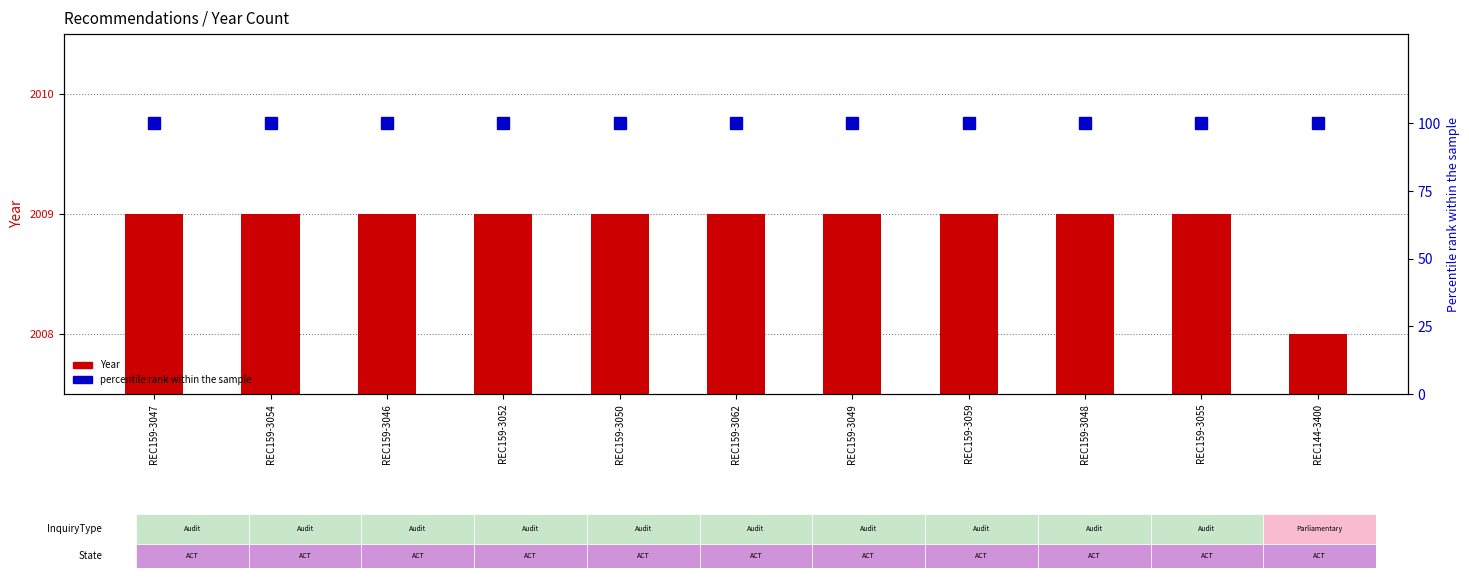

Which category has the highest value in the percentile rank within the sample series?

REC159-3047